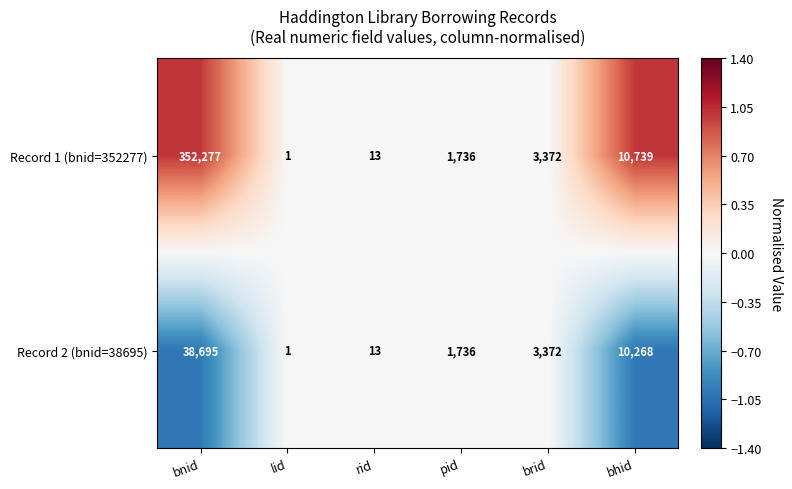

What is the greatest value displayed?

352277